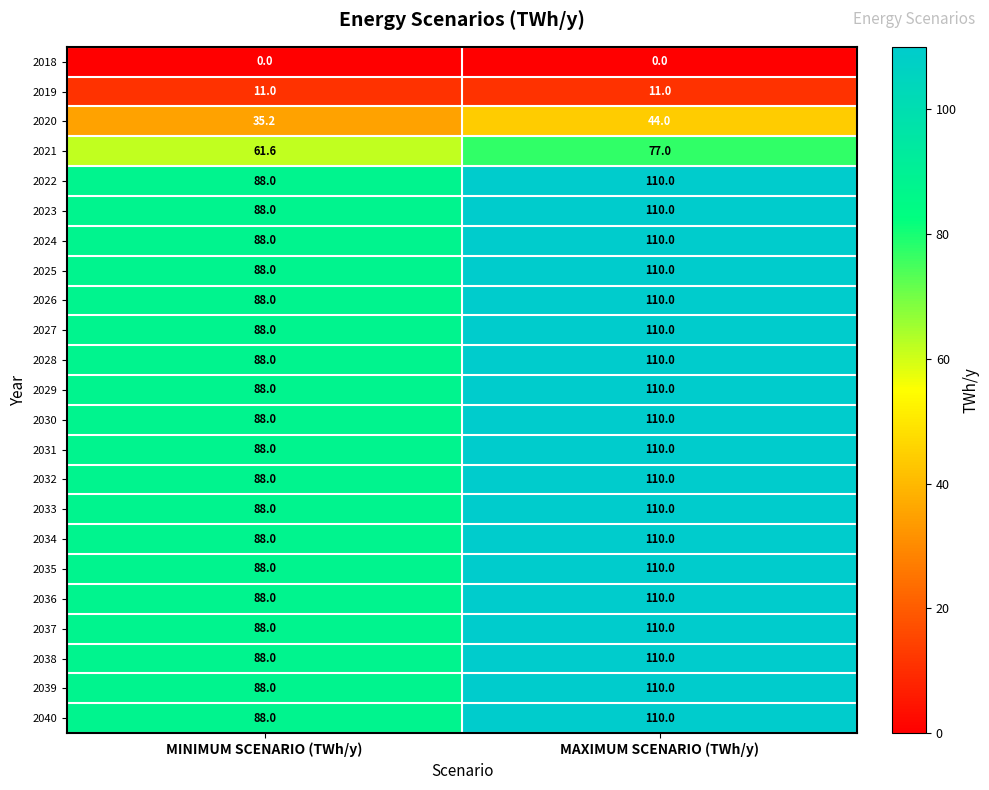

Rank the categories by 2023 value from highest to lowest.

MAXIMUM SCENARIO (TWh/y), MINIMUM SCENARIO (TWh/y)